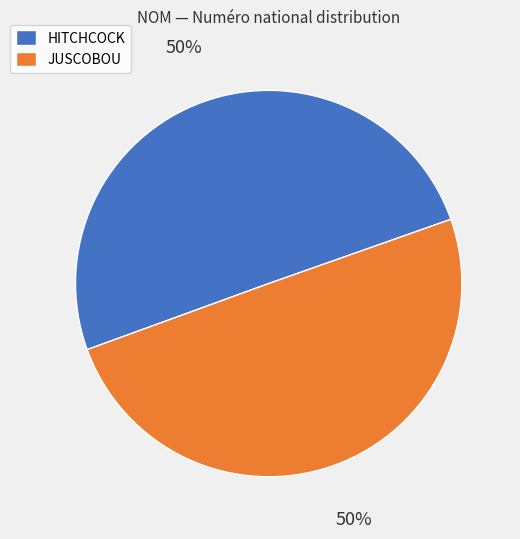

Do JUSCOBOU and HITCHCOCK together represent more than half of the pie?

Yes